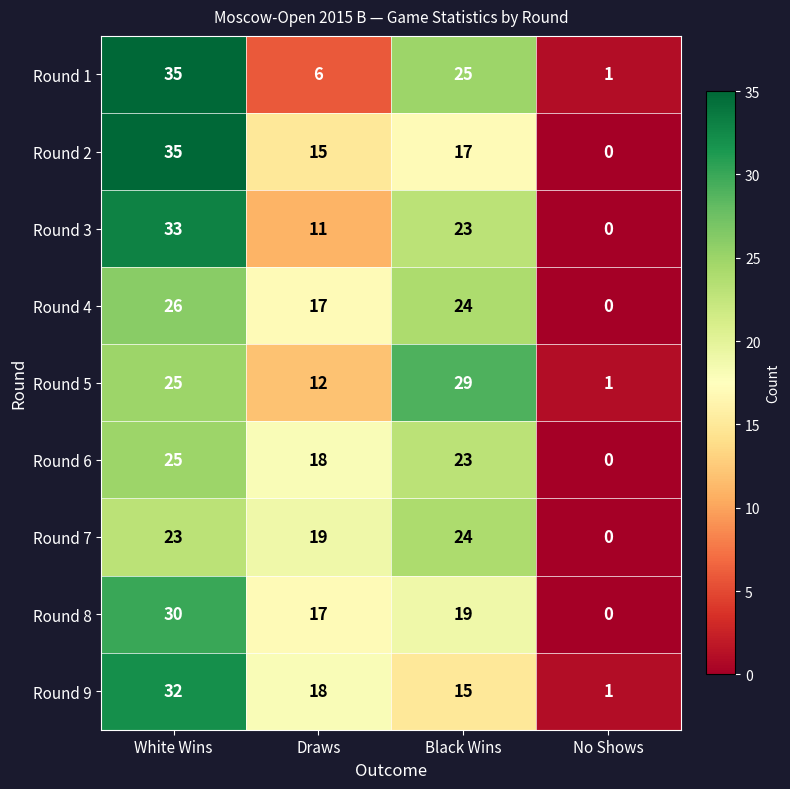

What is the greatest value displayed?

35